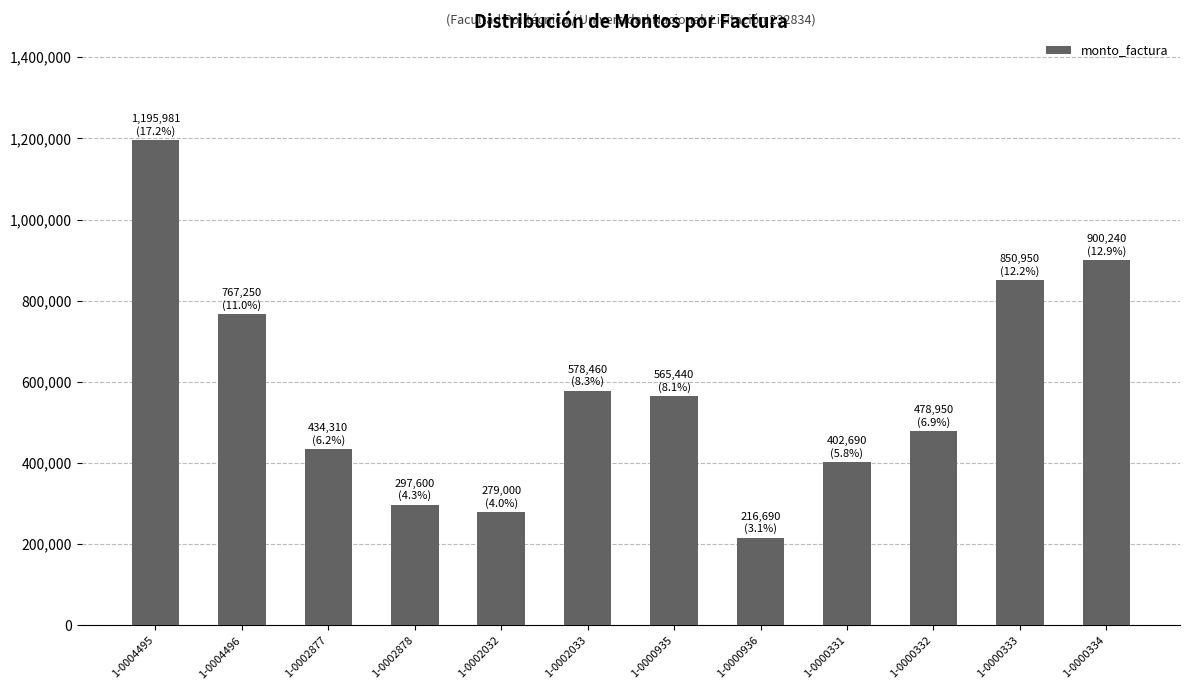

What is the approximate value at 1-0004496, to the nearest 50?

767250